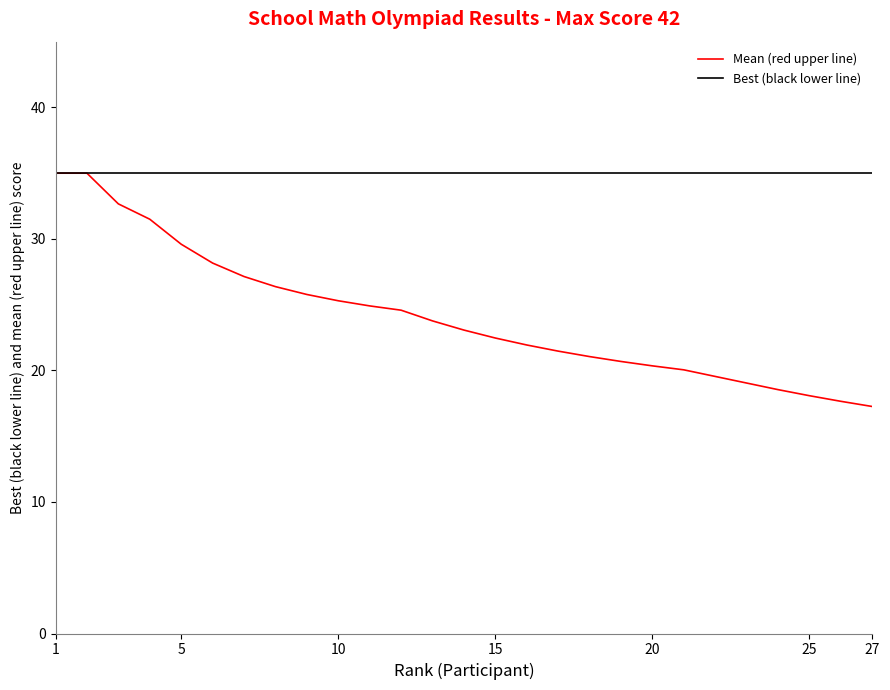

What is the maximum value shown in the chart?

35.0